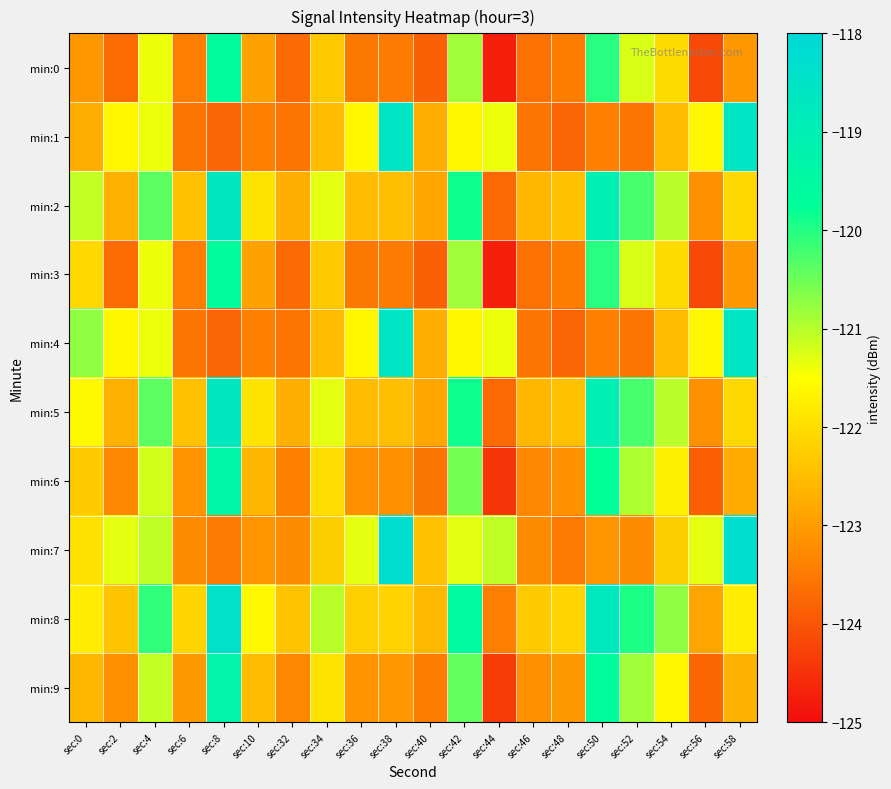

Reading right to left, what are all the values shown in this chart?

min:0: sec:58=-123.1	sec:56=-124.2	sec:54=-122.0	sec:52=-121.3	sec:50=-120.0	sec:48=-123.5	sec:46=-123.6	sec:44=-124.7	sec:42=-120.8	sec:40=-123.8	sec:38=-123.5	sec:36=-123.5	sec:34=-122.3	sec:32=-123.7	sec:10=-122.9	sec:8=-119.7	sec:6=-123.4	sec:4=-121.4	sec:2=-123.7	sec:0=-123.1
min:1: sec:58=-118.6	sec:56=-121.6	sec:54=-122.5	sec:52=-123.6	sec:50=-123.4	sec:48=-123.8	sec:46=-123.6	sec:44=-121.4	sec:42=-121.6	sec:40=-122.7	sec:38=-118.6	sec:36=-121.6	sec:34=-122.5	sec:32=-123.6	sec:10=-123.4	sec:8=-123.8	sec:6=-123.6	sec:4=-121.4	sec:2=-121.6	sec:0=-122.7
min:2: sec:58=-122.1	sec:56=-123.2	sec:54=-121.0	sec:52=-120.3	sec:50=-119.0	sec:48=-122.5	sec:46=-122.6	sec:44=-123.7	sec:42=-119.8	sec:40=-122.8	sec:38=-122.5	sec:36=-122.5	sec:34=-121.3	sec:32=-122.7	sec:10=-121.9	sec:8=-118.7	sec:6=-122.4	sec:4=-120.4	sec:2=-122.7	sec:0=-121.1
min:3: sec:58=-123.1	sec:56=-124.2	sec:54=-122.0	sec:52=-121.3	sec:50=-120.0	sec:48=-123.5	sec:46=-123.6	sec:44=-124.7	sec:42=-120.8	sec:40=-123.8	sec:38=-123.5	sec:36=-123.5	sec:34=-122.3	sec:32=-123.7	sec:10=-122.9	sec:8=-119.7	sec:6=-123.4	sec:4=-121.4	sec:2=-123.7	sec:0=-122.1
min:4: sec:58=-118.6	sec:56=-121.6	sec:54=-122.5	sec:52=-123.6	sec:50=-123.4	sec:48=-123.8	sec:46=-123.6	sec:44=-121.4	sec:42=-121.6	sec:40=-122.7	sec:38=-118.6	sec:36=-121.6	sec:34=-122.5	sec:32=-123.6	sec:10=-123.4	sec:8=-123.8	sec:6=-123.6	sec:4=-121.4	sec:2=-121.6	sec:0=-120.7
min:5: sec:58=-122.1	sec:56=-123.2	sec:54=-121.0	sec:52=-120.3	sec:50=-119.0	sec:48=-122.5	sec:46=-122.6	sec:44=-123.7	sec:42=-119.8	sec:40=-122.8	sec:38=-122.5	sec:36=-122.5	sec:34=-121.3	sec:32=-122.7	sec:10=-121.9	sec:8=-118.7	sec:6=-122.4	sec:4=-120.4	sec:2=-122.7	sec:0=-121.6
min:6: sec:58=-122.8	sec:56=-123.9	sec:54=-121.7	sec:52=-121.0	sec:50=-119.7	sec:48=-123.2	sec:46=-123.3	sec:44=-124.4	sec:42=-120.5	sec:40=-123.5	sec:38=-123.2	sec:36=-123.2	sec:34=-122.0	sec:32=-123.4	sec:10=-122.6	sec:8=-119.4	sec:6=-123.1	sec:4=-121.2	sec:2=-123.3	sec:0=-122.3
min:7: sec:58=-118.3	sec:56=-121.3	sec:54=-122.2	sec:52=-123.3	sec:50=-123.1	sec:48=-123.5	sec:46=-123.3	sec:44=-121.1	sec:42=-121.3	sec:40=-122.4	sec:38=-118.3	sec:36=-121.3	sec:34=-122.2	sec:32=-123.3	sec:10=-123.1	sec:8=-123.5	sec:6=-123.3	sec:4=-121.1	sec:2=-121.3	sec:0=-121.9
min:8: sec:58=-121.8	sec:56=-122.9	sec:54=-120.7	sec:52=-120.0	sec:50=-118.7	sec:48=-122.2	sec:46=-122.3	sec:44=-123.4	sec:42=-119.5	sec:40=-122.5	sec:38=-122.2	sec:36=-122.2	sec:34=-121.0	sec:32=-122.4	sec:10=-121.6	sec:8=-118.4	sec:6=-122.1	sec:4=-120.1	sec:2=-122.4	sec:0=-121.8
min:9: sec:58=-122.7	sec:56=-123.8	sec:54=-121.6	sec:52=-120.9	sec:50=-119.6	sec:48=-123.1	sec:46=-123.2	sec:44=-124.3	sec:42=-120.4	sec:40=-123.4	sec:38=-123.1	sec:36=-123.1	sec:34=-121.9	sec:32=-123.3	sec:10=-122.5	sec:8=-119.3	sec:6=-123.0	sec:4=-121.1	sec:2=-123.2	sec:0=-122.6